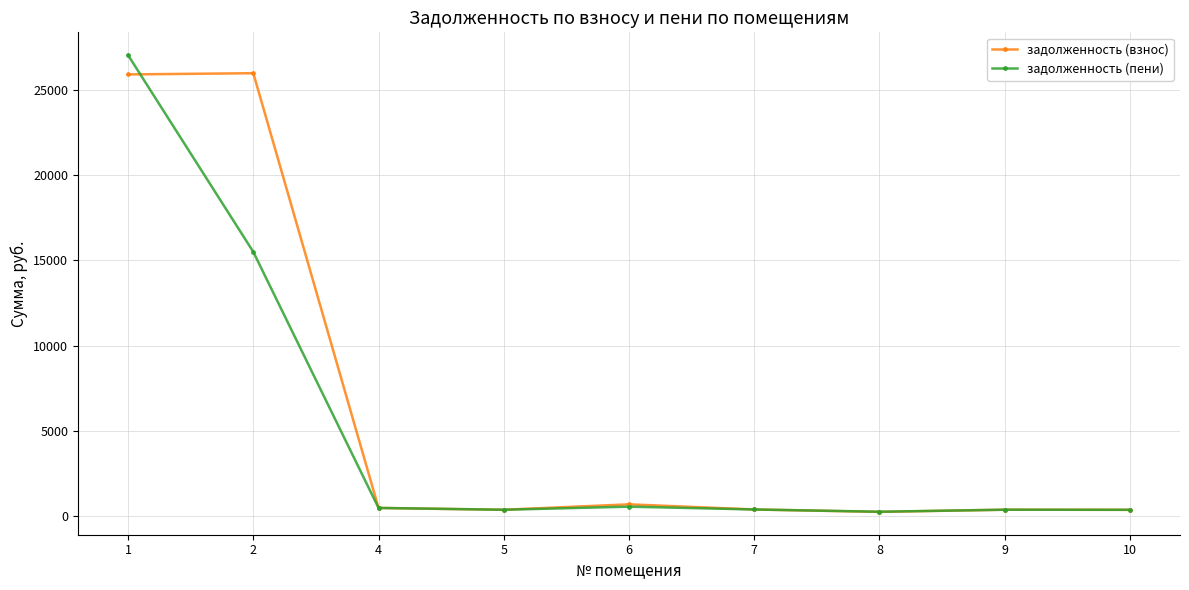

What is the value of the задолженность (взнос) point at the 7th from the left?

252.8